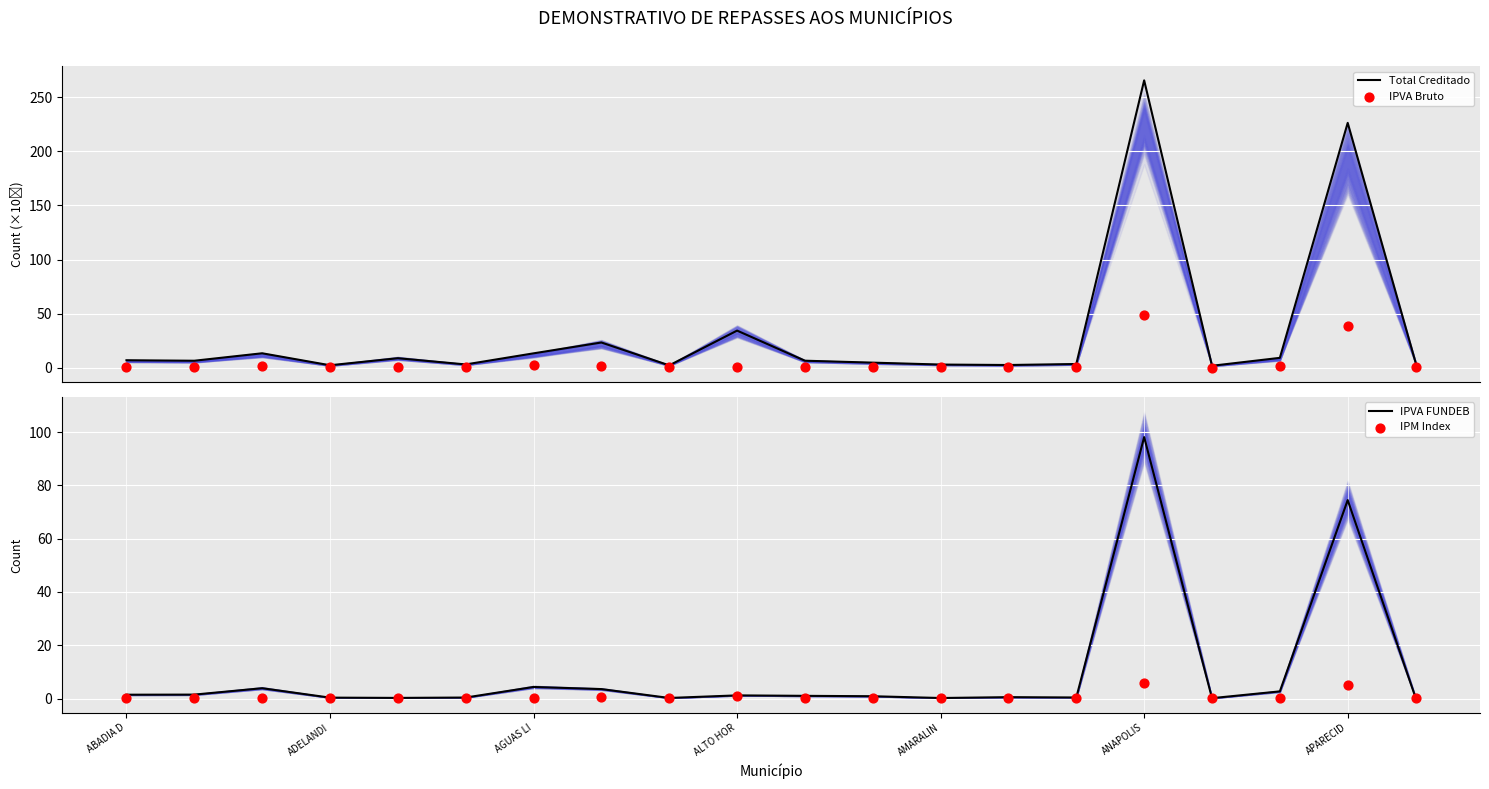

Which series reaches the minimum Y coordinate?

IPM Index